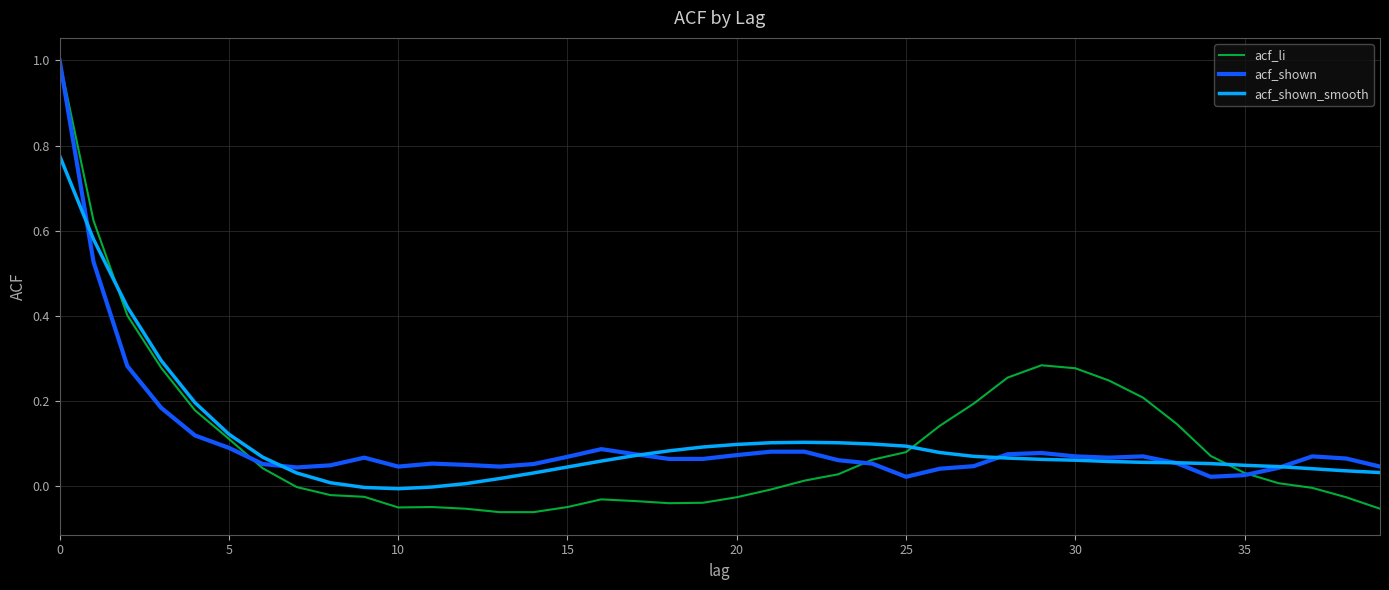

What is the greatest value displayed?

1.0